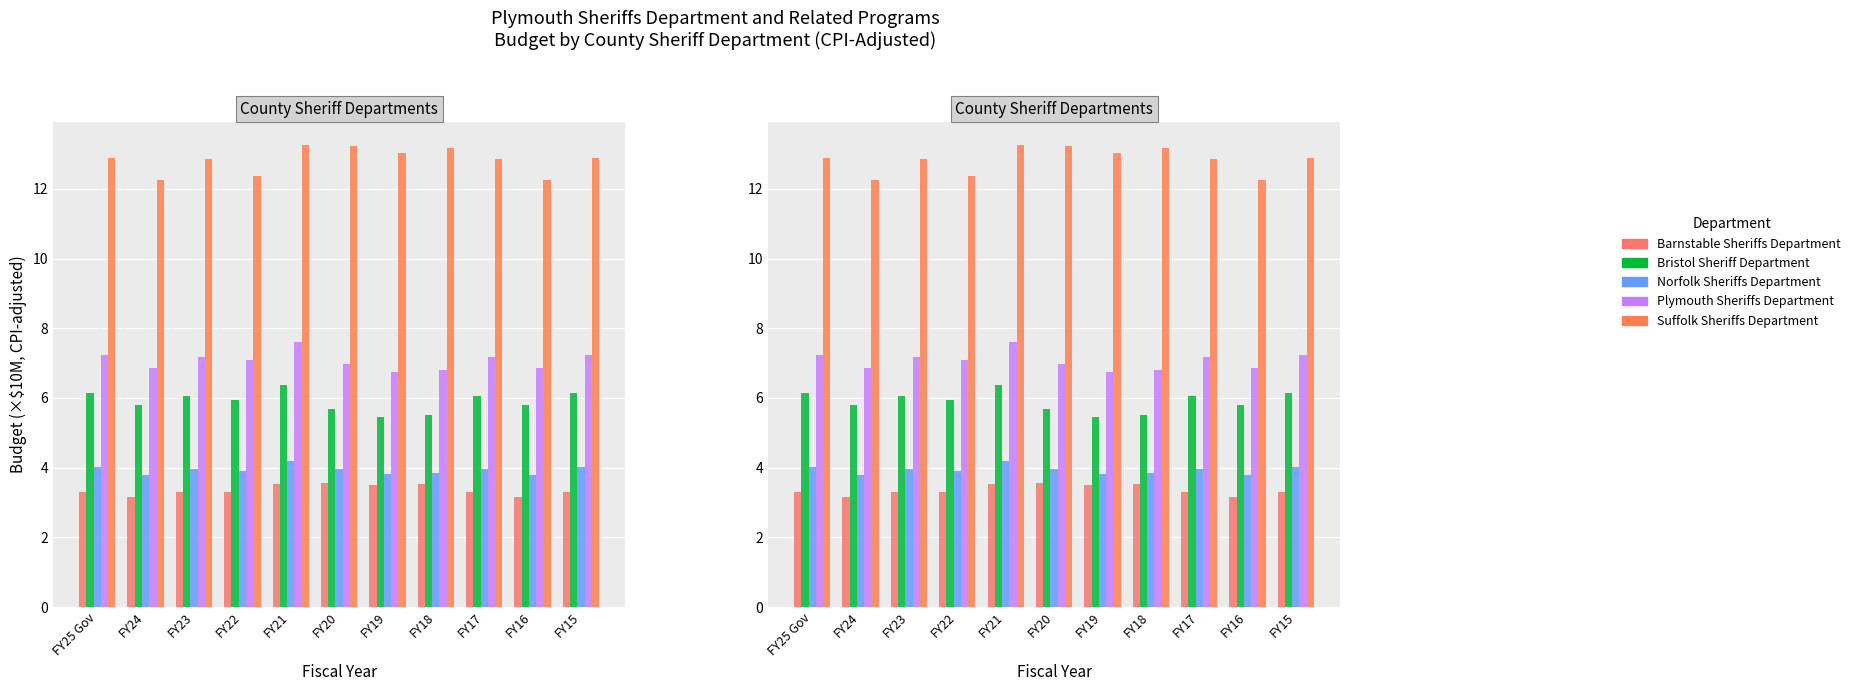

What is the value of the Norfolk Sheriffs Department bar at the 10th from the left?

3.8